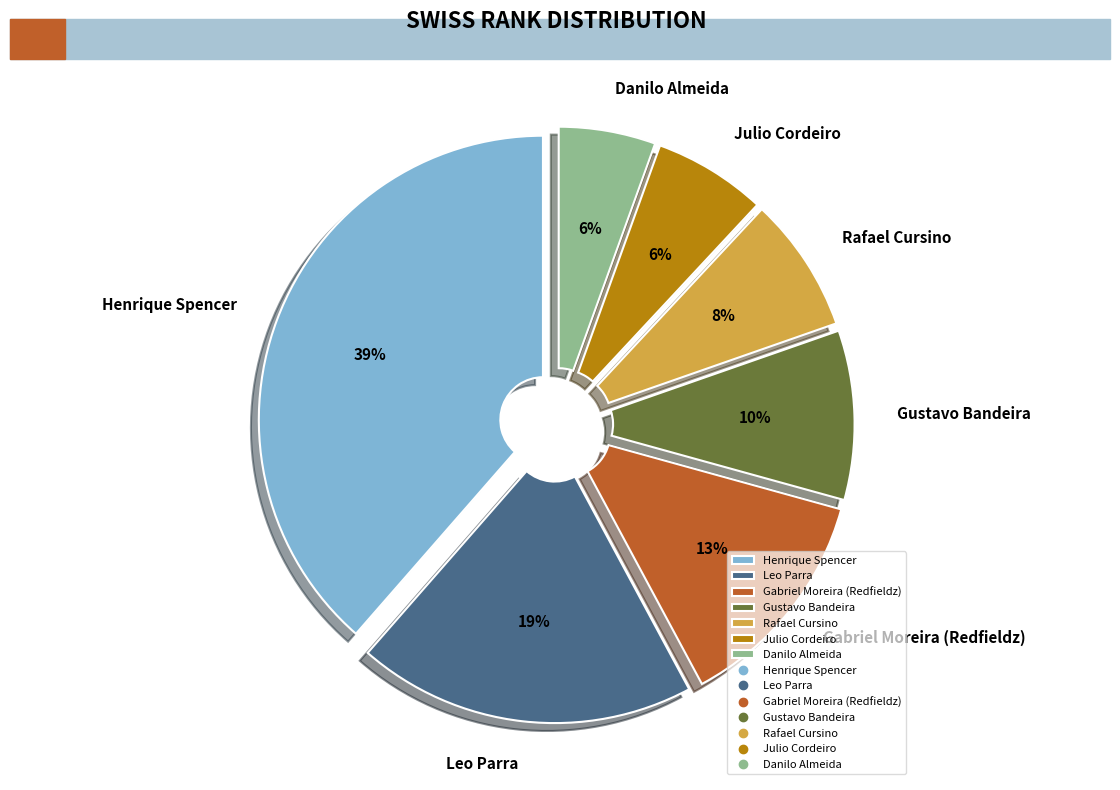

Between Henrique Spencer and Julio Cordeiro, which is larger?

Henrique Spencer